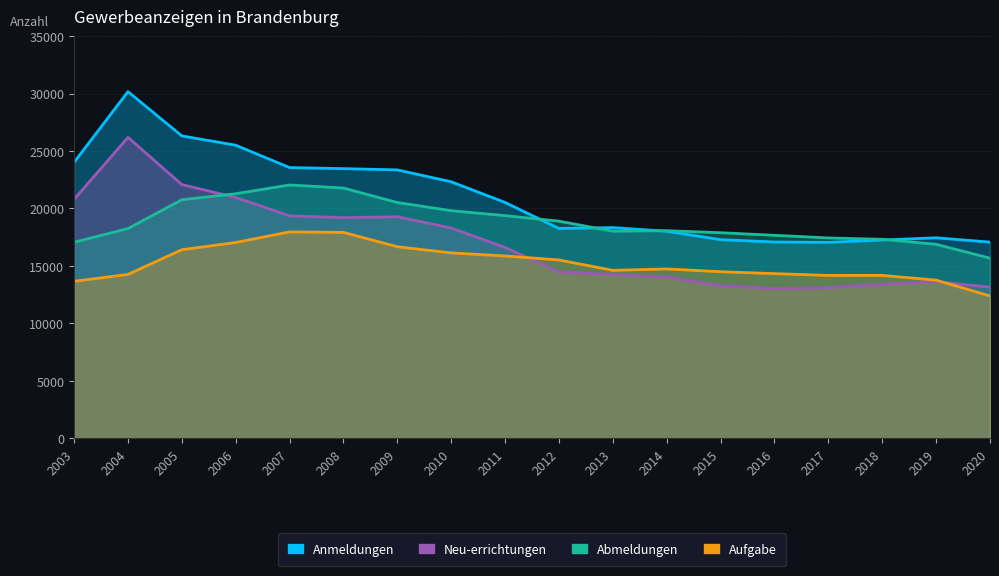

Rank the categories by Neu-errichtungen value from highest to lowest.

2004, 2005, 2006, 2003, 2007, 2009, 2008, 2010, 2011, 2012, 2013, 2014, 2019, 2018, 2015, 2020, 2017, 2016